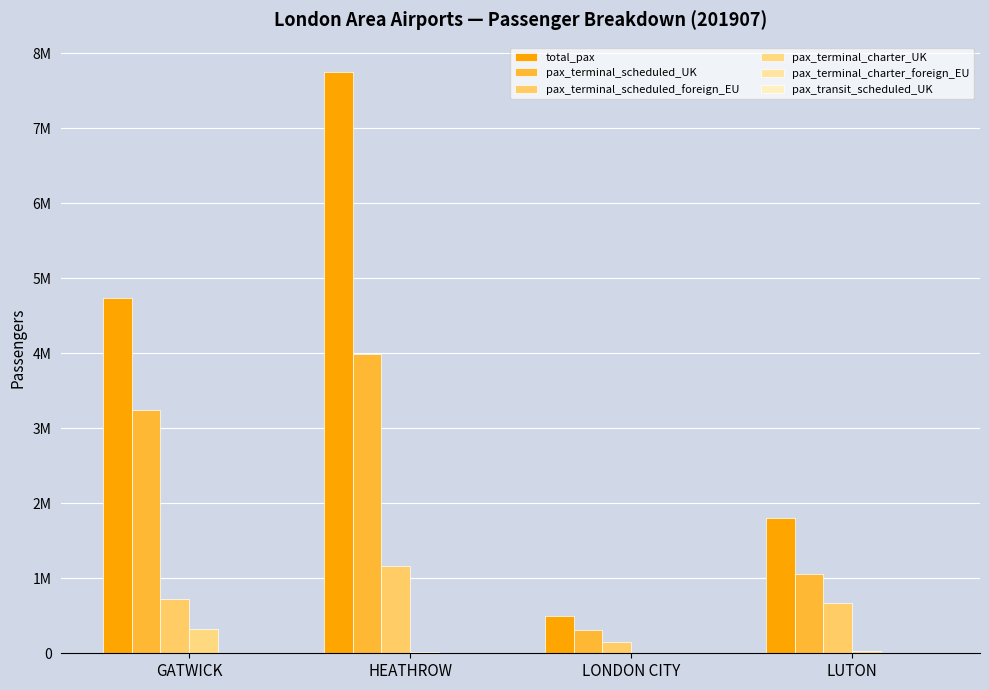

Which series changed the most between GATWICK and LUTON?

total_pax